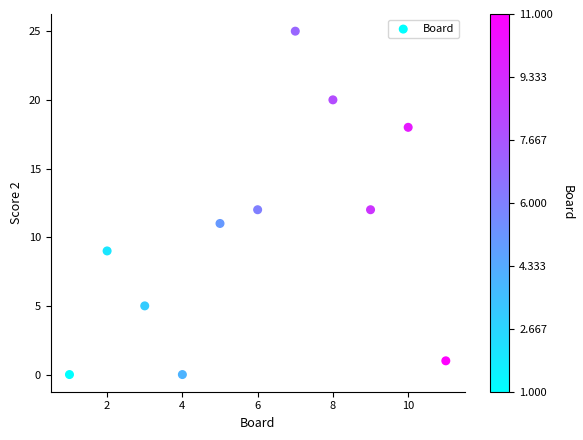

What is the range of X values (max minus min)?

10